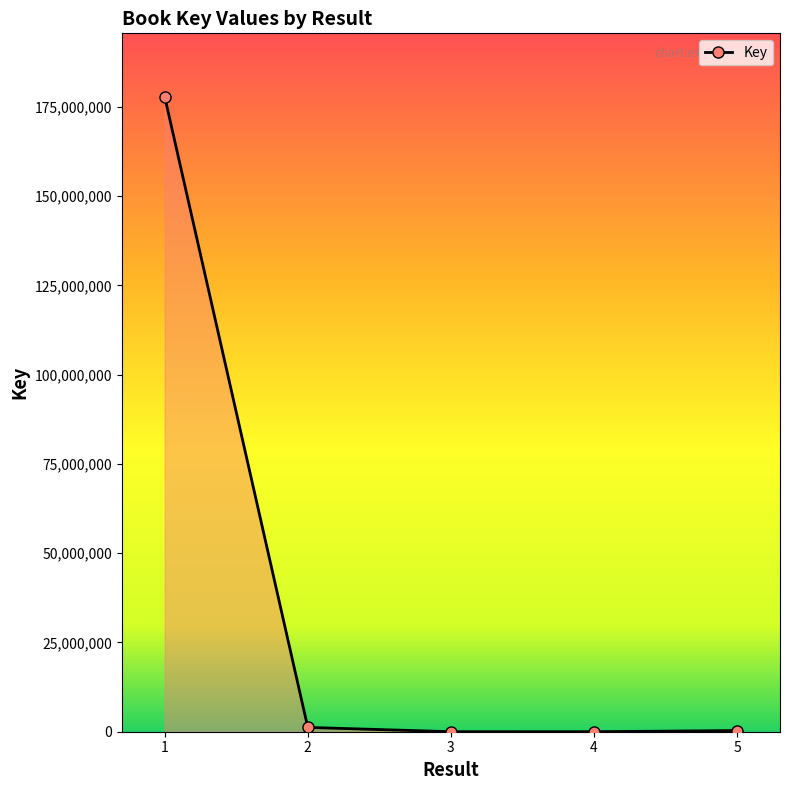

What is the value of the 4th point from the left?

5092